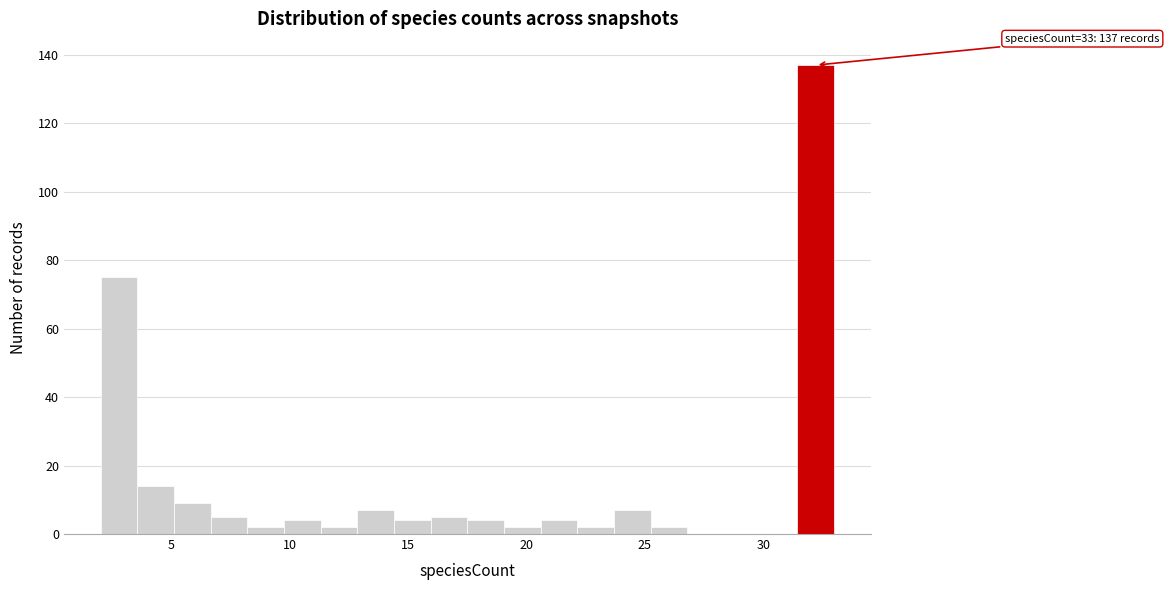

Around what value on the x-axis is the tallest bar? Give the approximate position of its centre, as read against the axis.

32.0